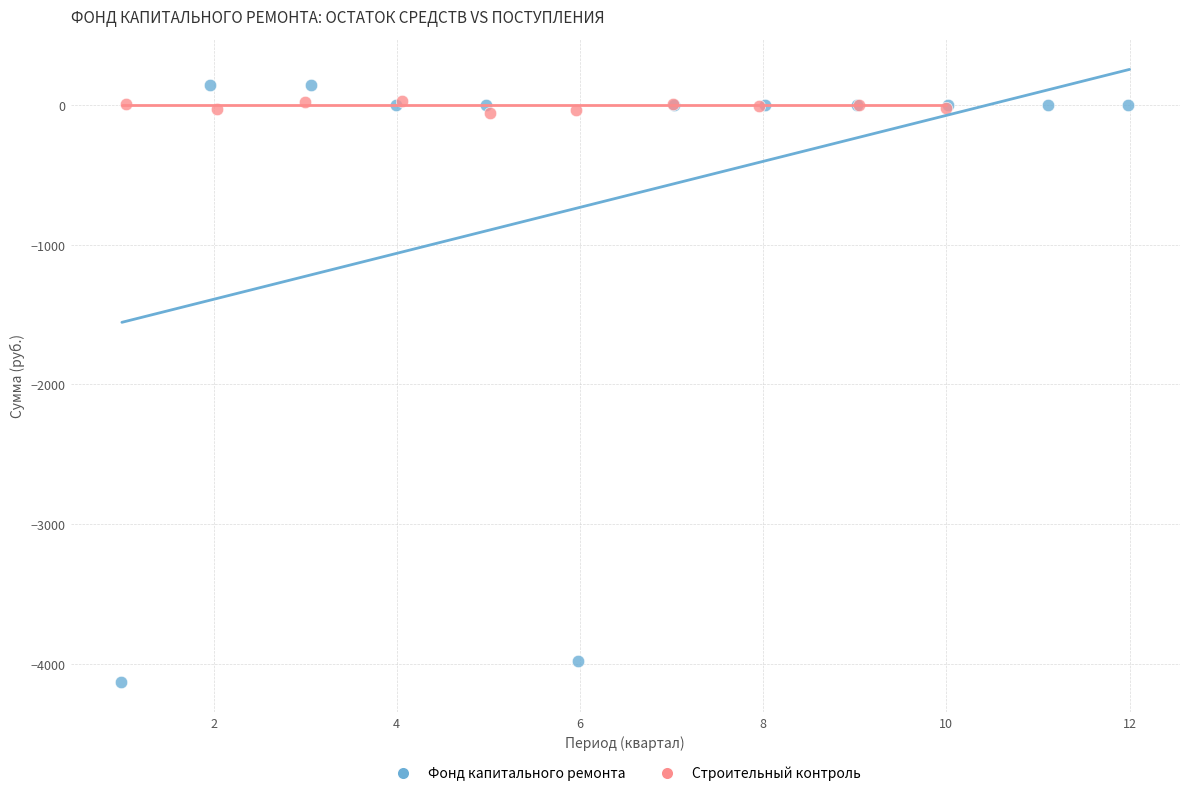

Which series has the largest Y range (max minus min)?

Фонд капитального ремонта